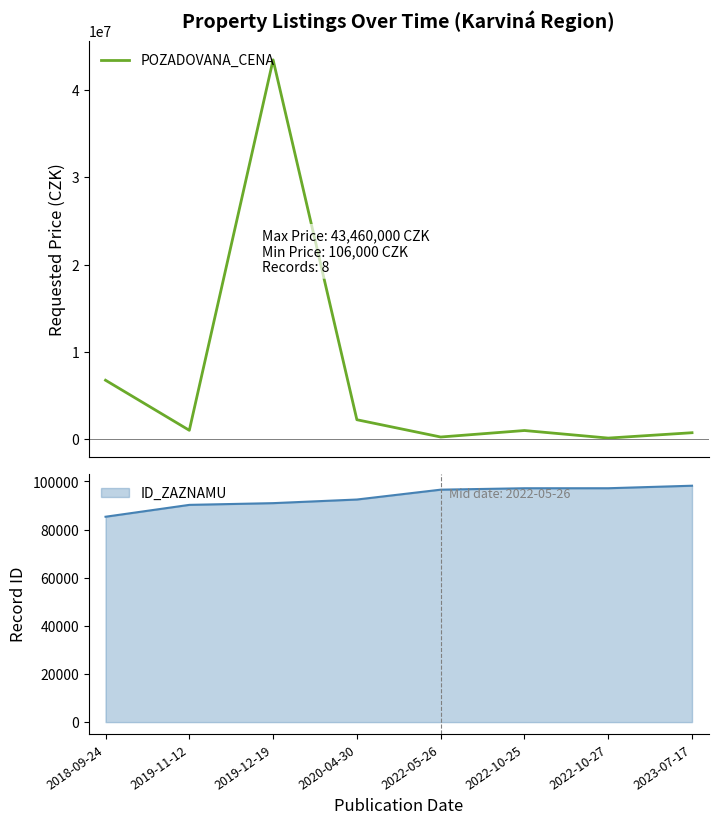

What is the sum of all values?

55432720